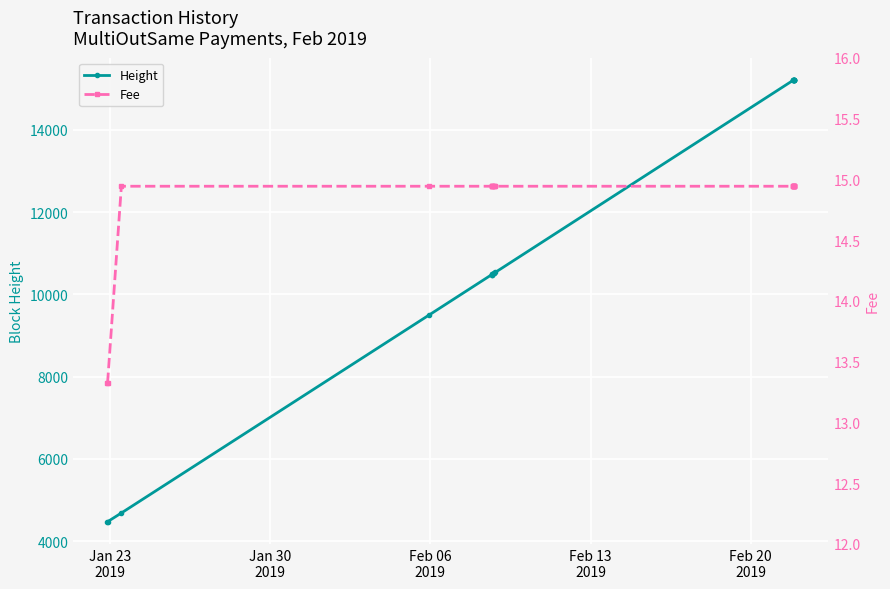

True or false: Height and Fee intersect in this chart.

False